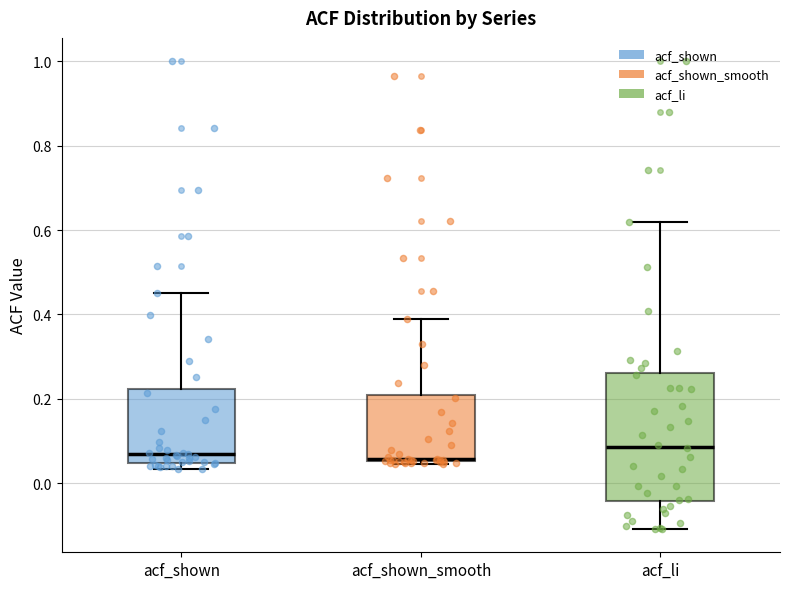

Reading left to right, read every box against the y-axis: the position of its median line, the range the box covers, and the ends of its whiskers. The values are not printed on the chart, so give them approximately, as read against the axis.

acf_shown: median 0.06, box 0.04 to 0.22, whiskers 0.04 (just below the box's lower edge) to 0.46
acf_shown_smooth: median 0.06, box 0.06 to 0.22, whiskers 0.04 to 0.38
acf_li: median 0.08, box -0.04 to 0.26, whiskers -0.10 to 0.62